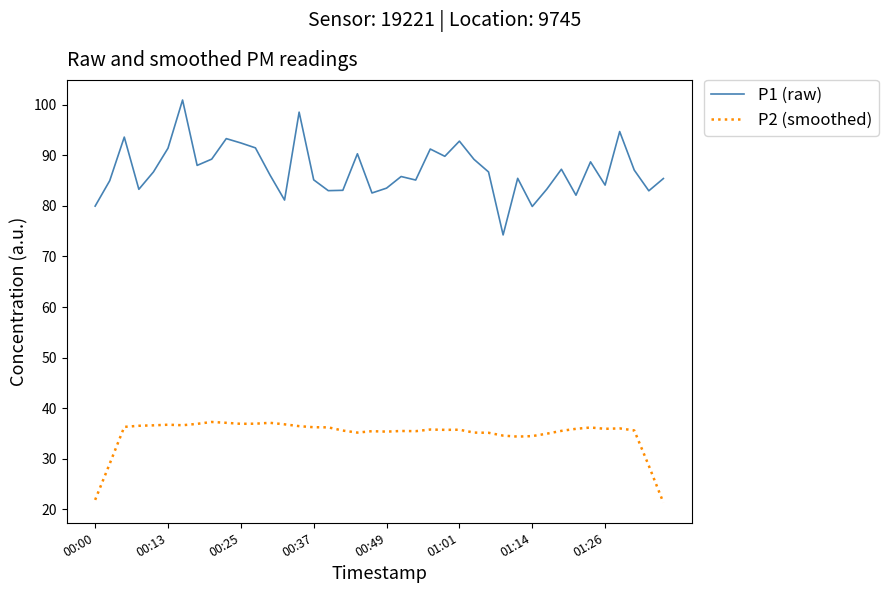

Which series has the widest spread of values?

P1 (raw)